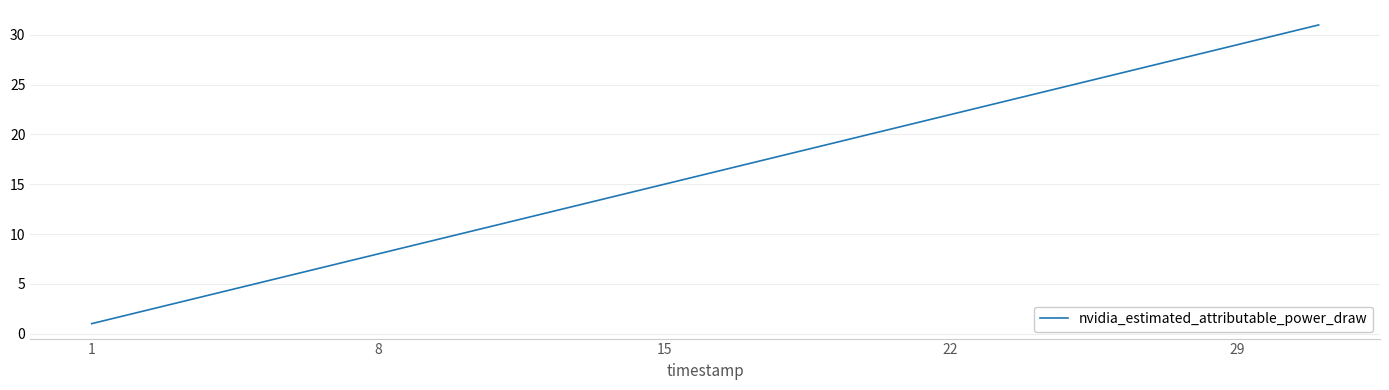

What is the greatest value displayed?

31